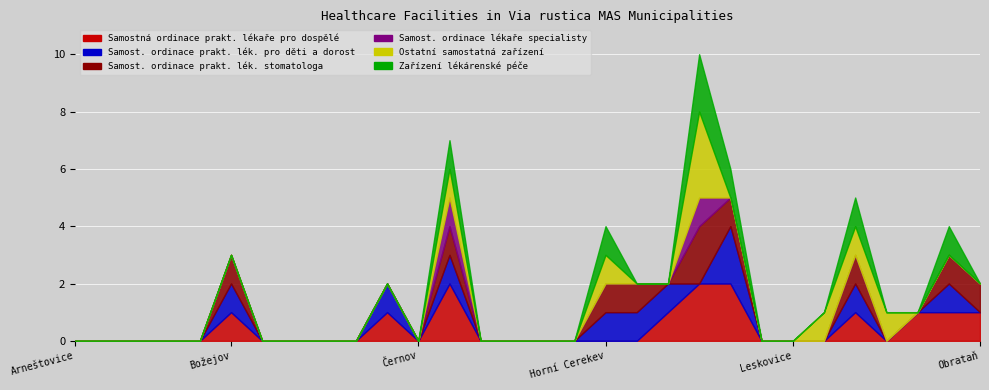

True or false: Samost. ordinace prakt. lék. stomatologa and Samost. ordinace lékaře specialisty cross at least once.

False